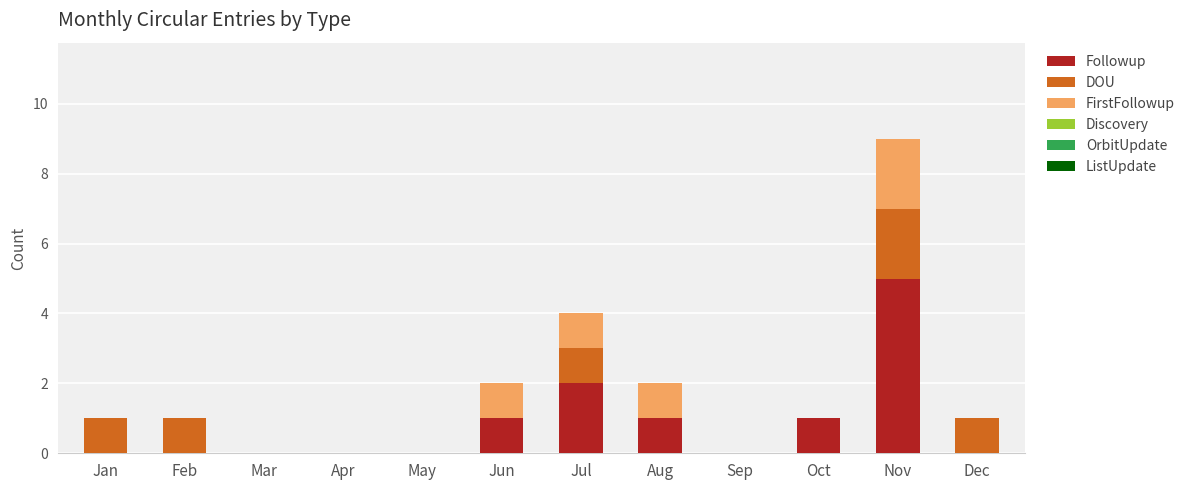

How many data points does each series have?

12